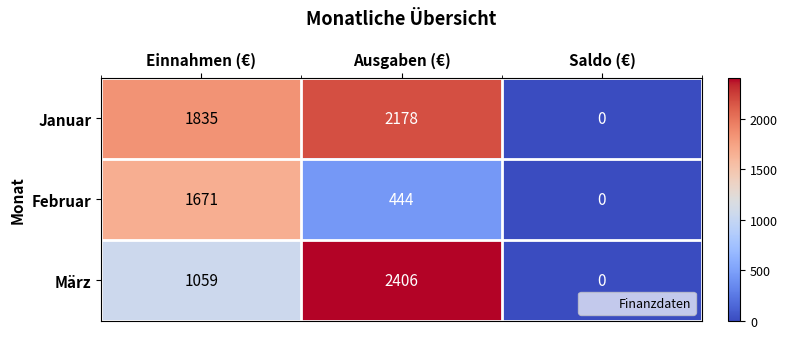

Is it true that März equals -1682 at Saldo (€)?

False